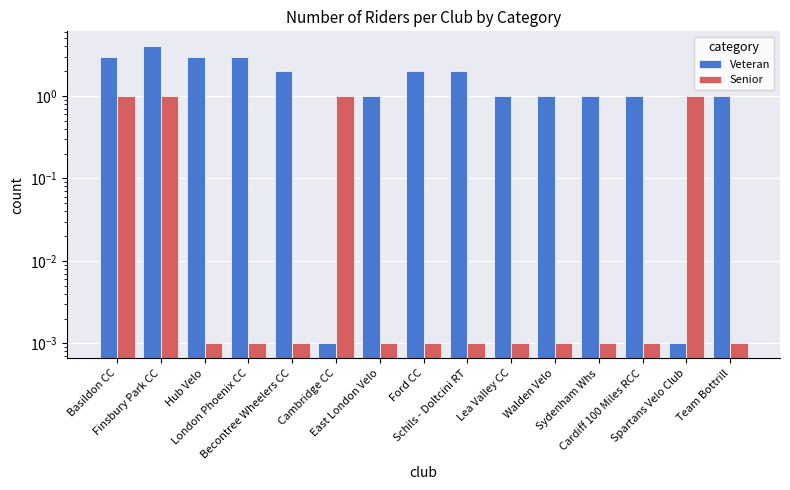

Where does the Veteran series first go above 1?

Basildon CC